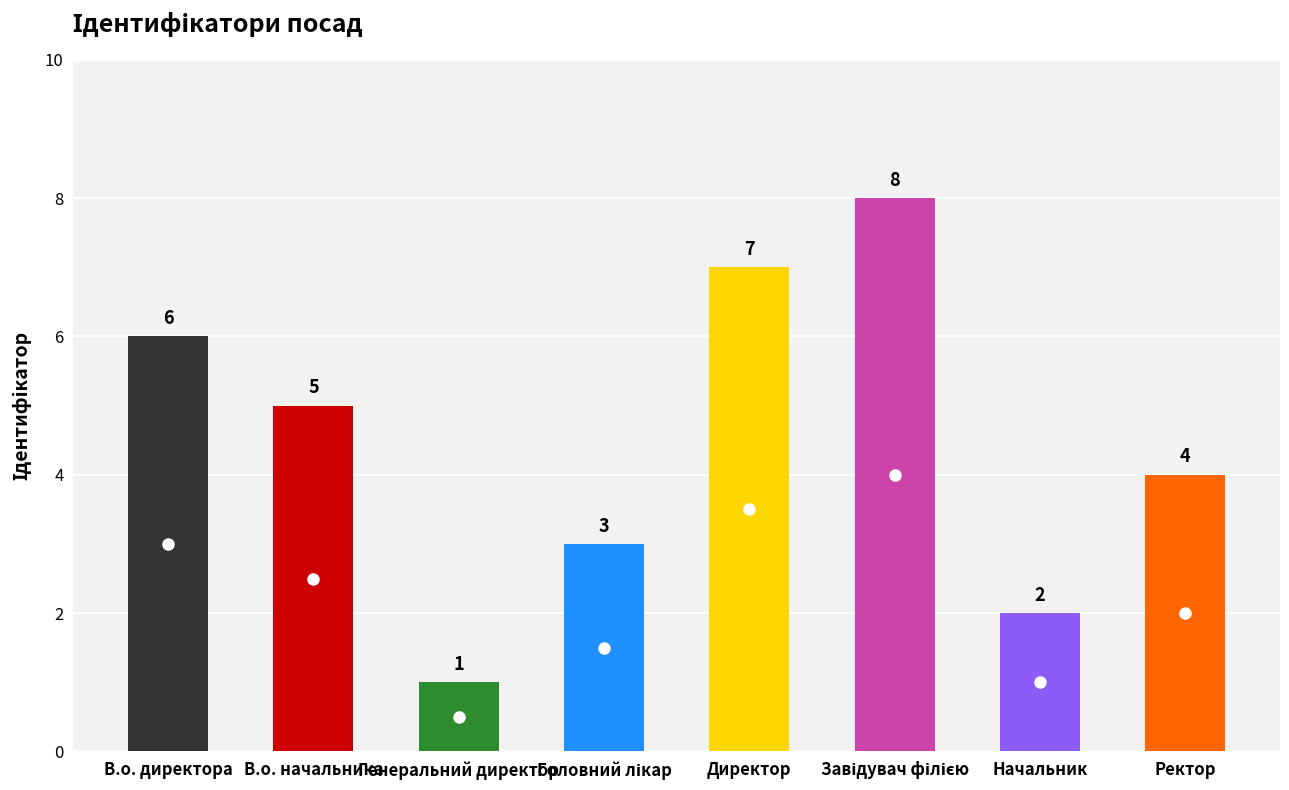

What is the label of the 6th bar from the right?

Генеральний директор